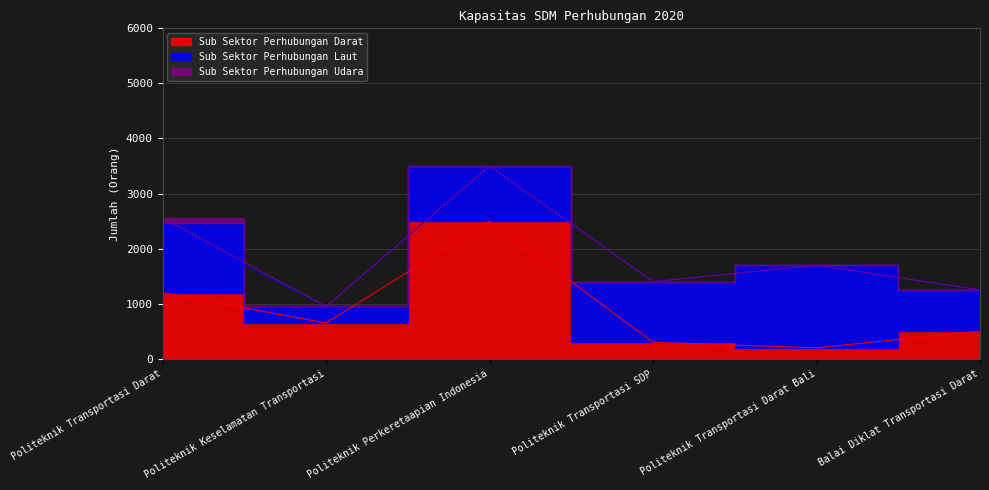

Count the number of data series in this chart.

3